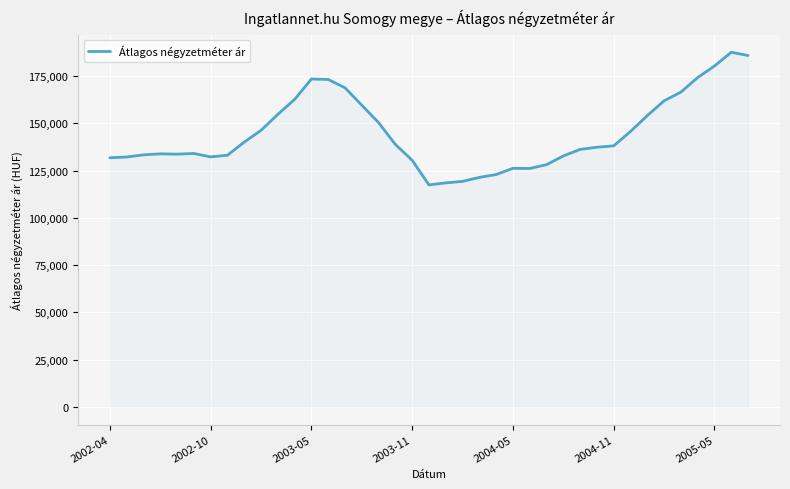

What is the difference between the maximum and minimum values?

70195